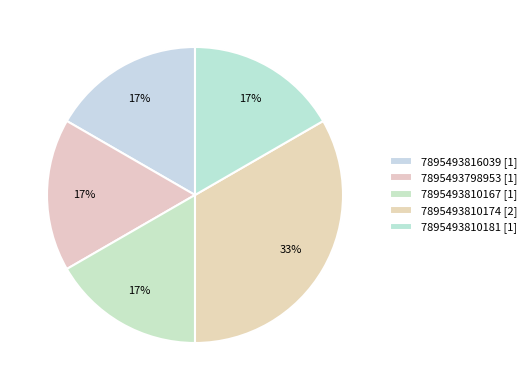

What percentage is the 7895493798953 slice, to the nearest percent?

17%